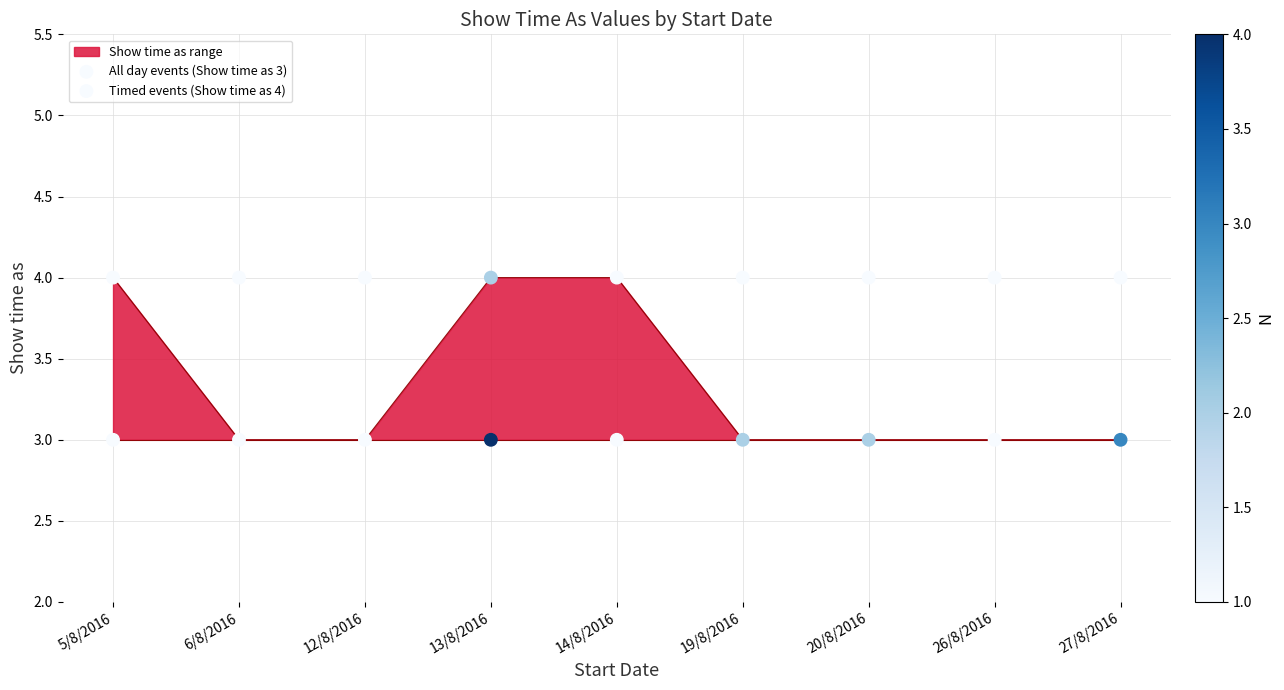

Is the value of Timed events (Show time as 4) at 13/8/2016 greater than the value of All day events (Show time as 3) at 27/8/2016?

Yes